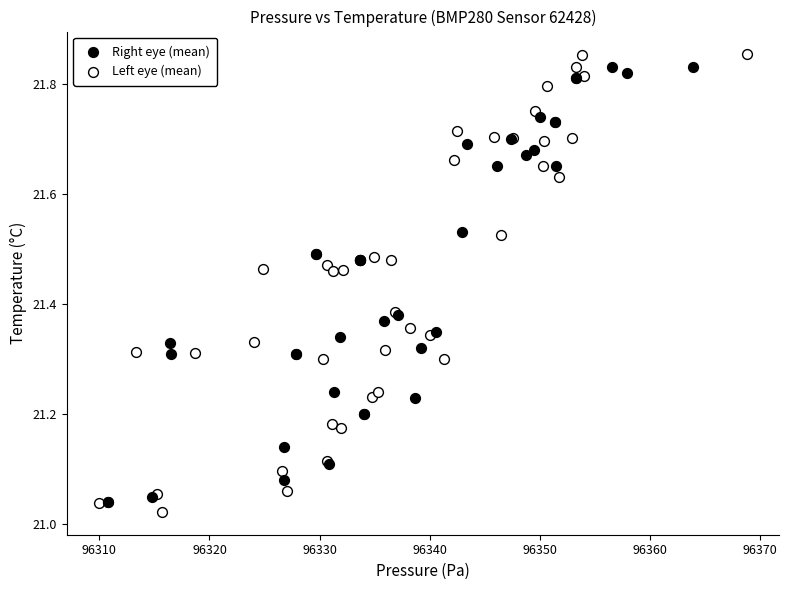

Which series has the widest spread of Y values?

Left eye (mean)